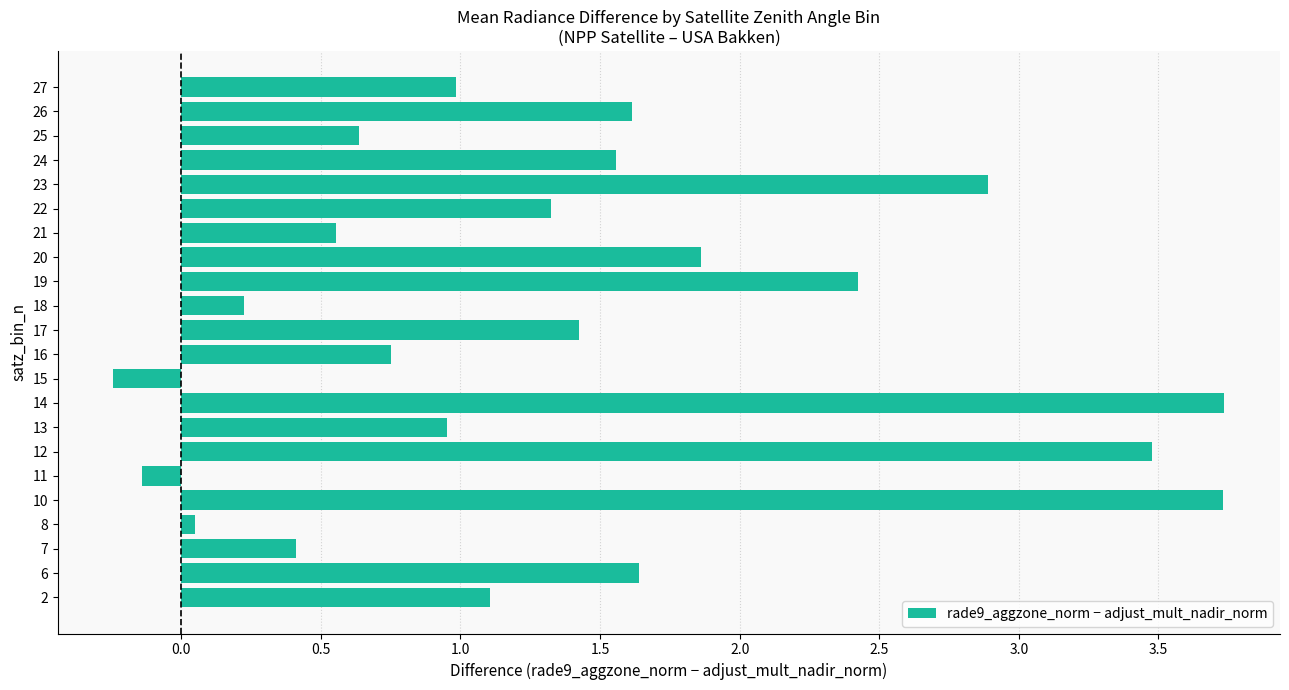

Which has a higher value, 19 or 21?

19